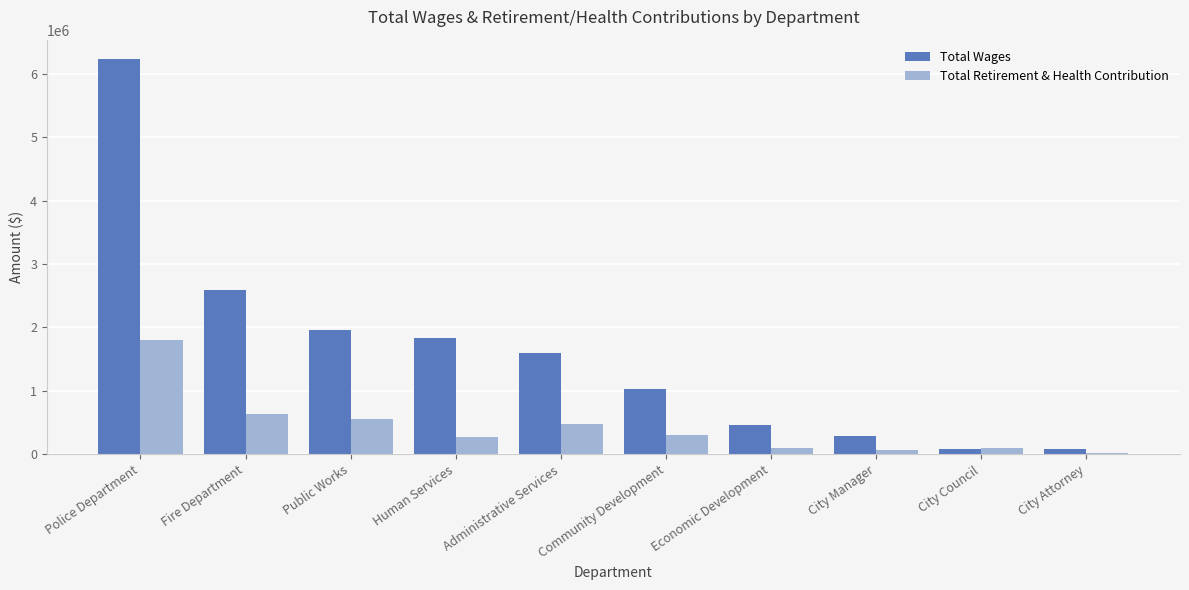

How many data points does each series have?

10